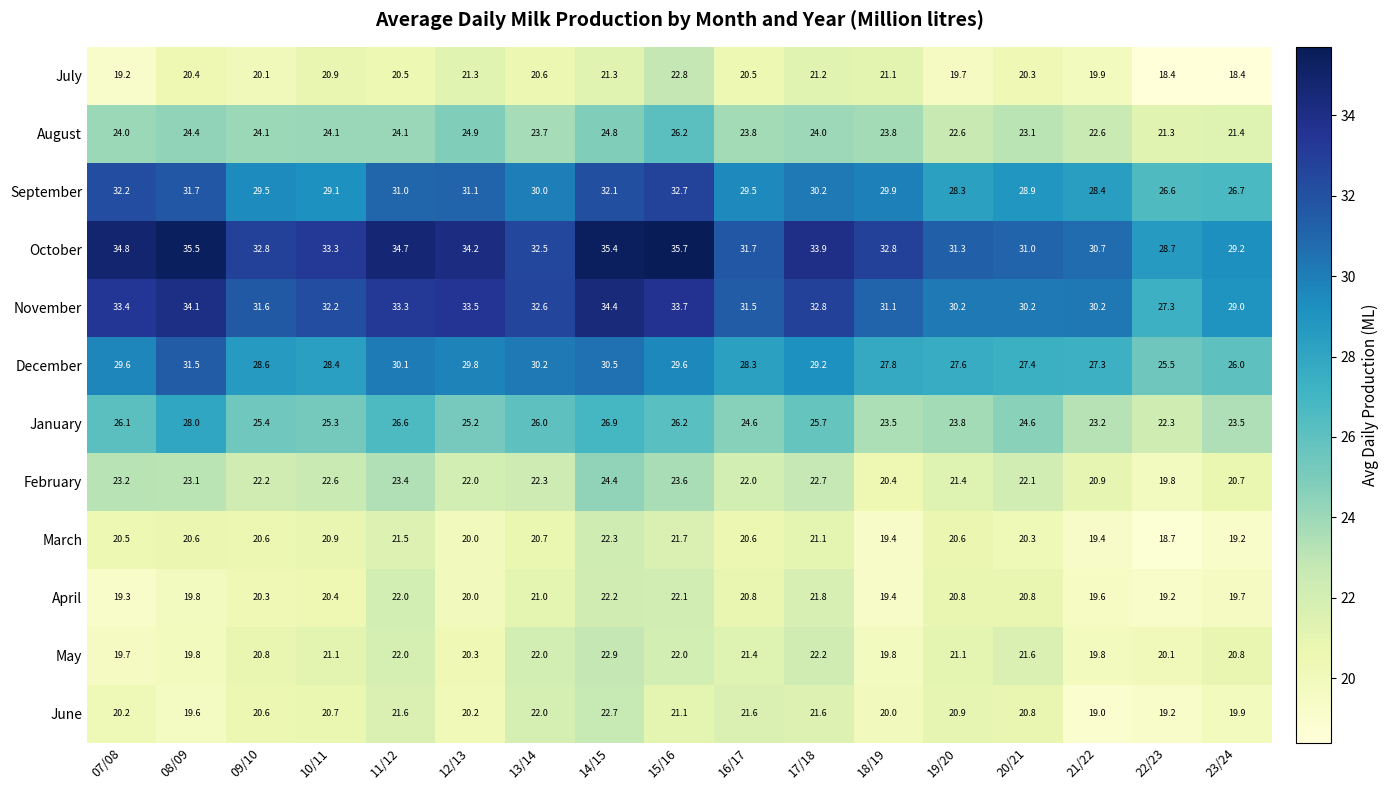

Rank the series at 07/08 from highest to lowest value.

October, November, September, December, January, August, February, March, June, May, April, July